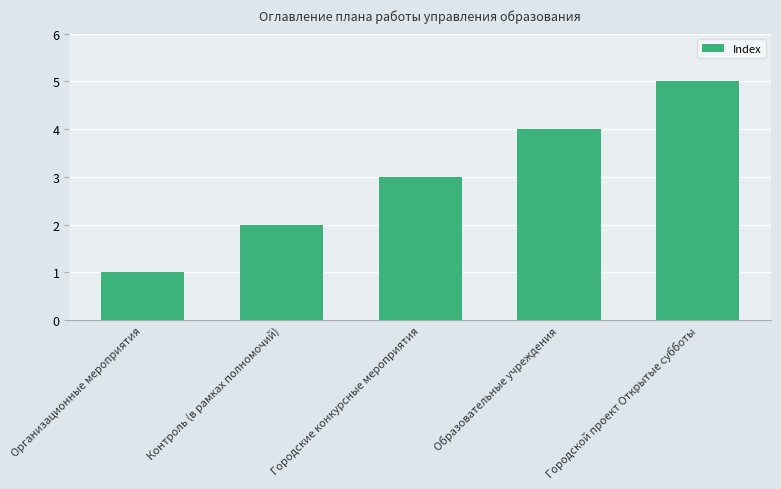

What is the sum of all values?

15